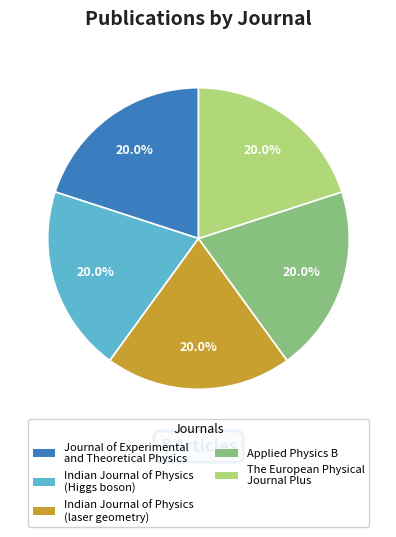

What is the ratio of the value at Journal of Experimental and Theoretical Physics to the value at Applied Physics B?

1.0